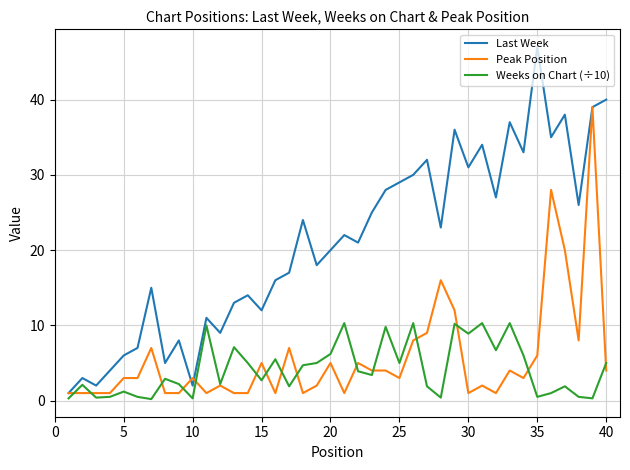

Which series has the largest total across all categories?

Last Week